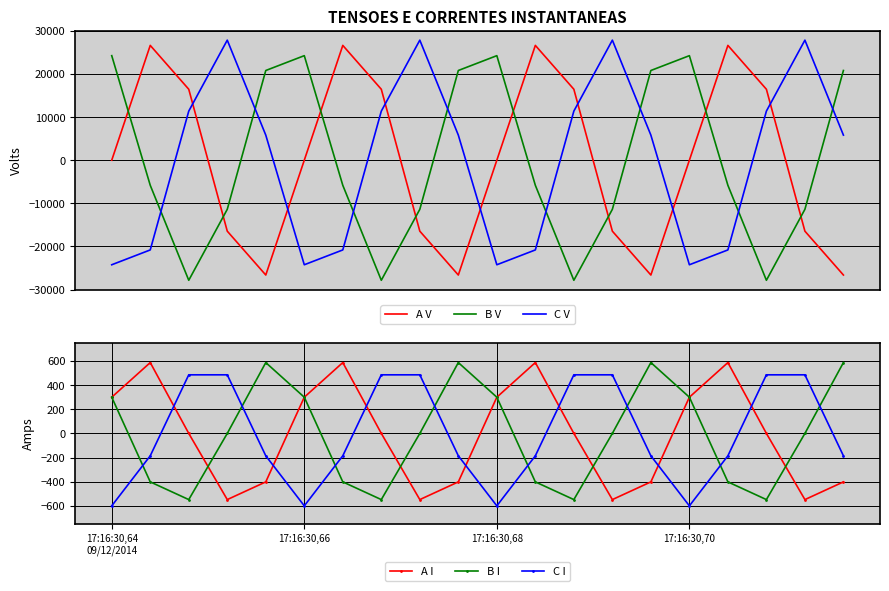

Does the chart have visible grid lines?

Yes